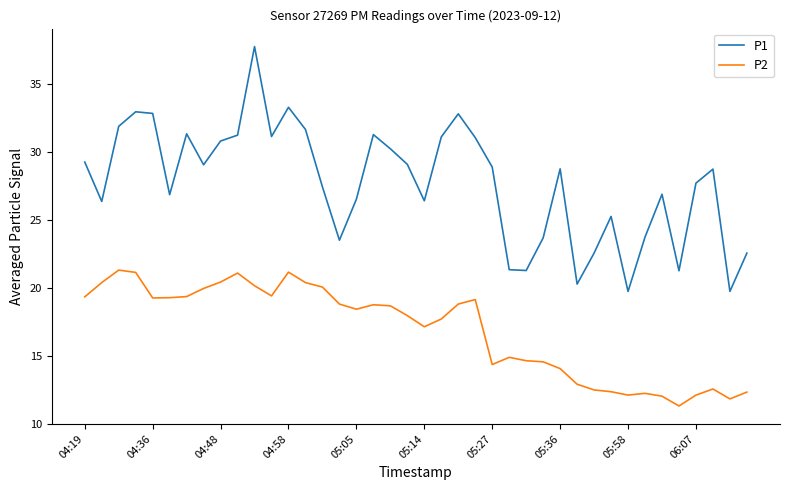

Which series has the widest spread of values?

P1